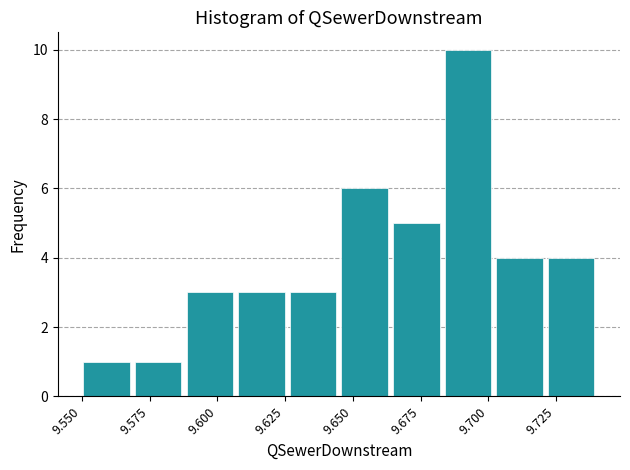

Read against the x-axis, roughly where is the centre of the tallest bar?

9.695